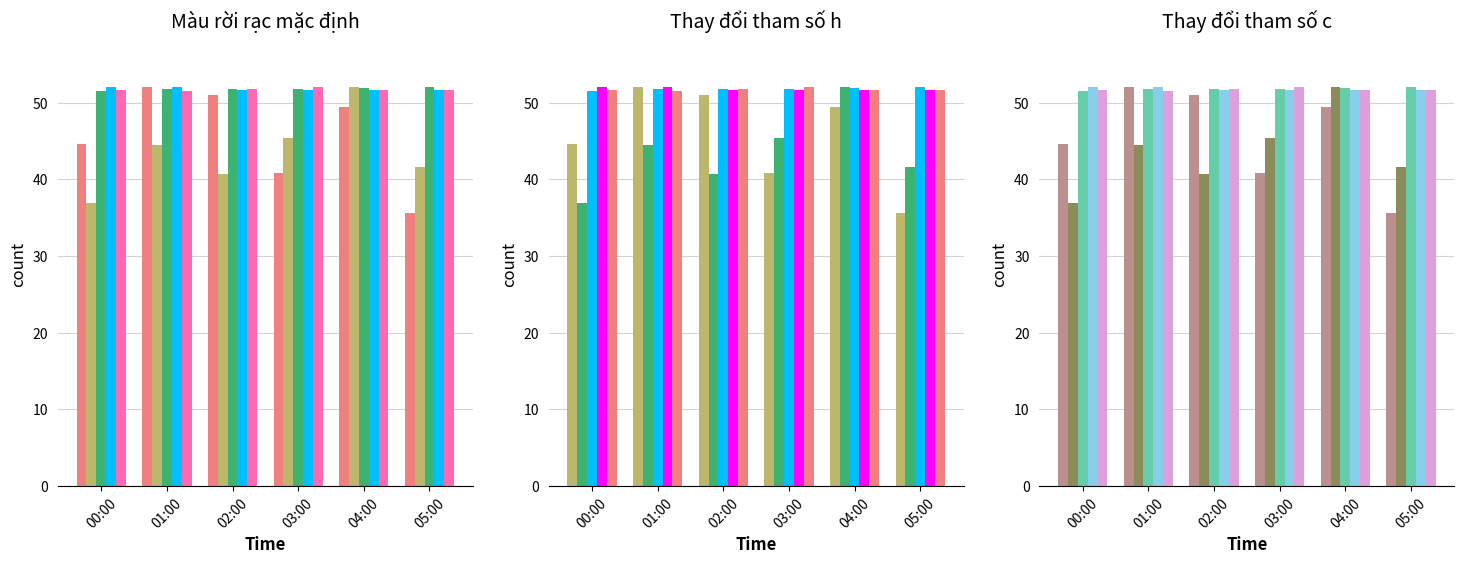

What is the difference between the Temp values at 03:00 and 00:00?

0.4